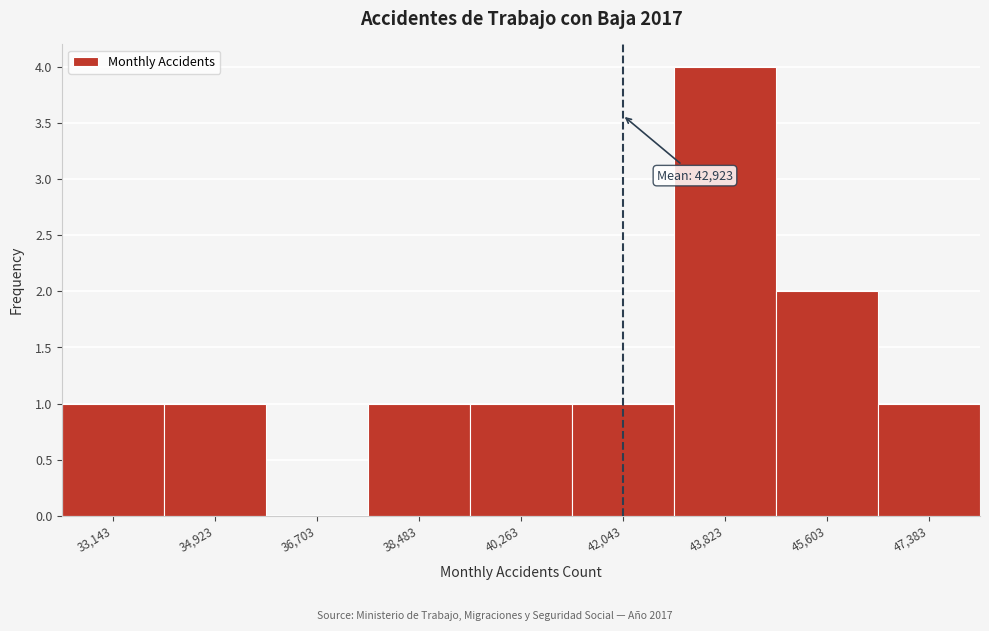

Reading left to right, what are all the values shown in this chart?

33,143=1	34,923=1	36,703=0	38,483=1	40,263=1	42,043=1	43,823=4	45,603=2	47,383=1